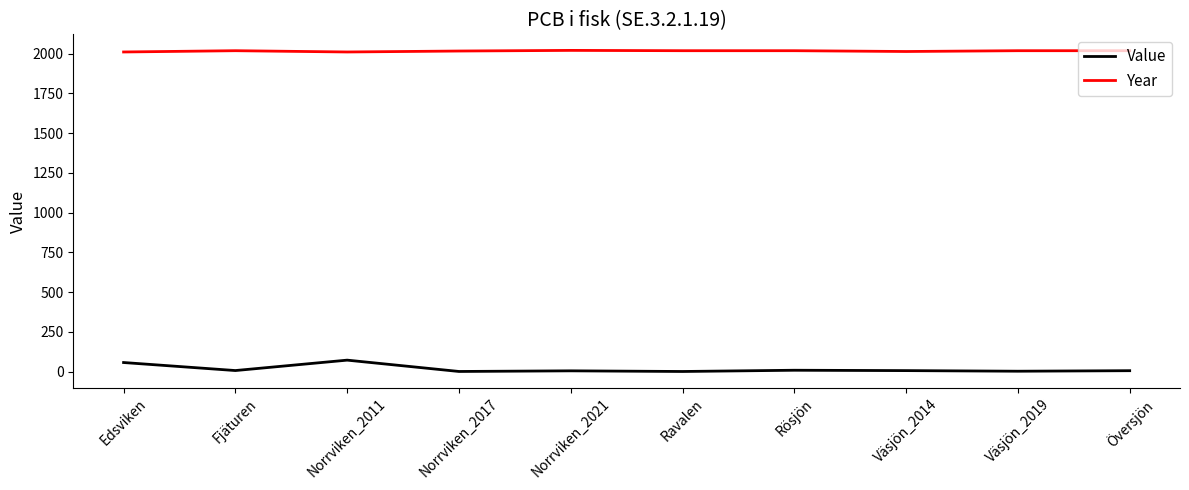

Which series has the widest spread of values?

Value